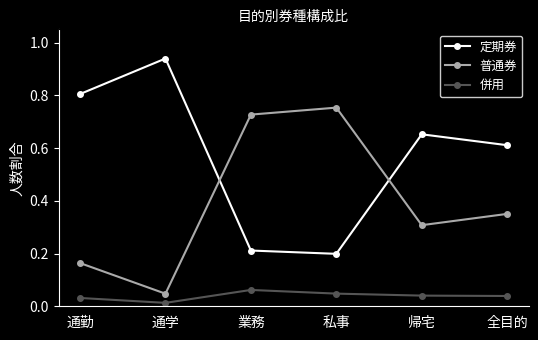

What is the sum of all 普通券 values?

2.3